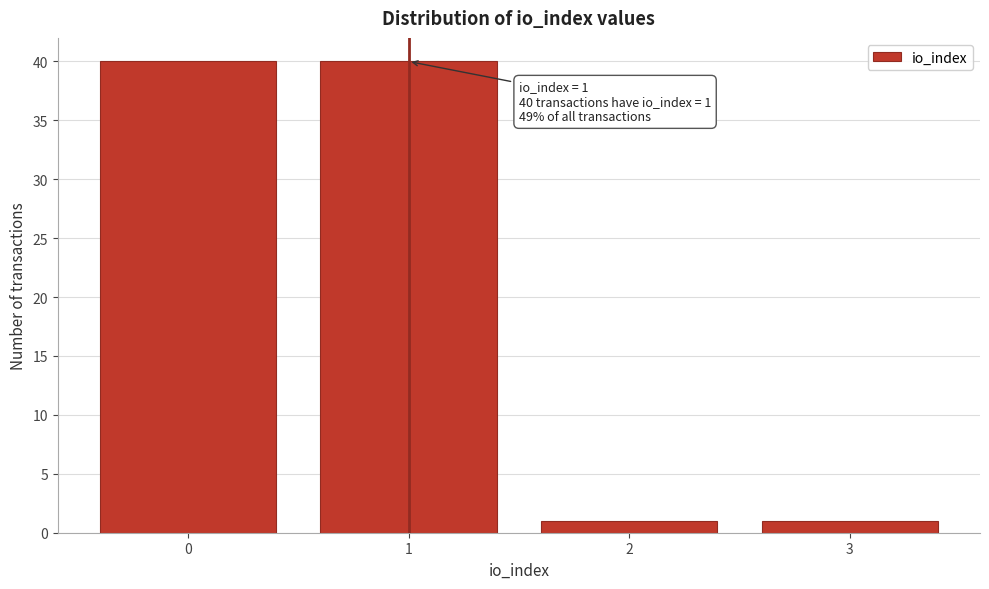

Reading left to right, transcribe all the data shown in this chart.

40	40	1	1